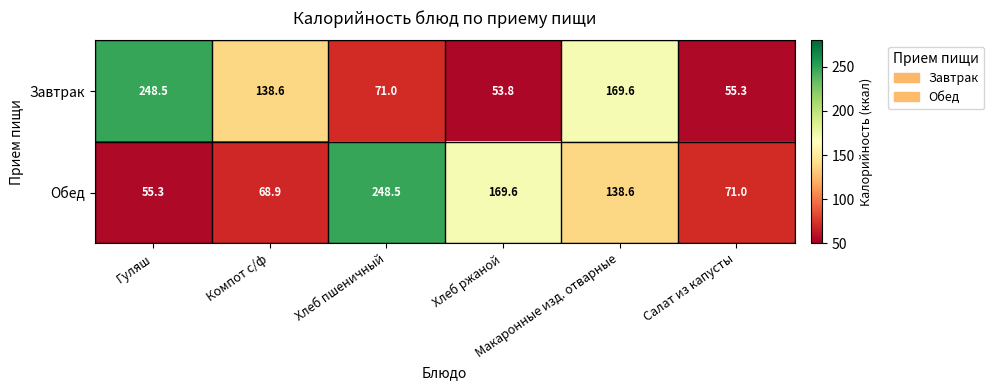

Which series has the largest range (max minus min)?

Завтрак